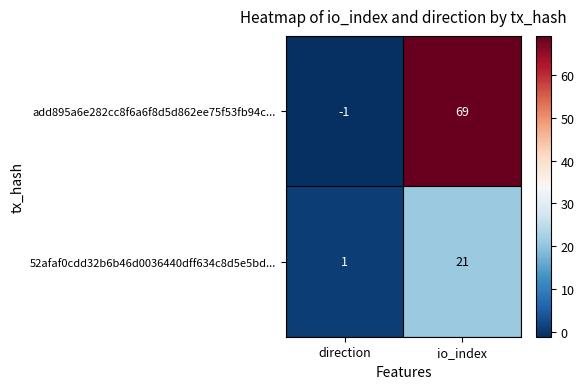

At how many categories does at least one series exceed 51?

1